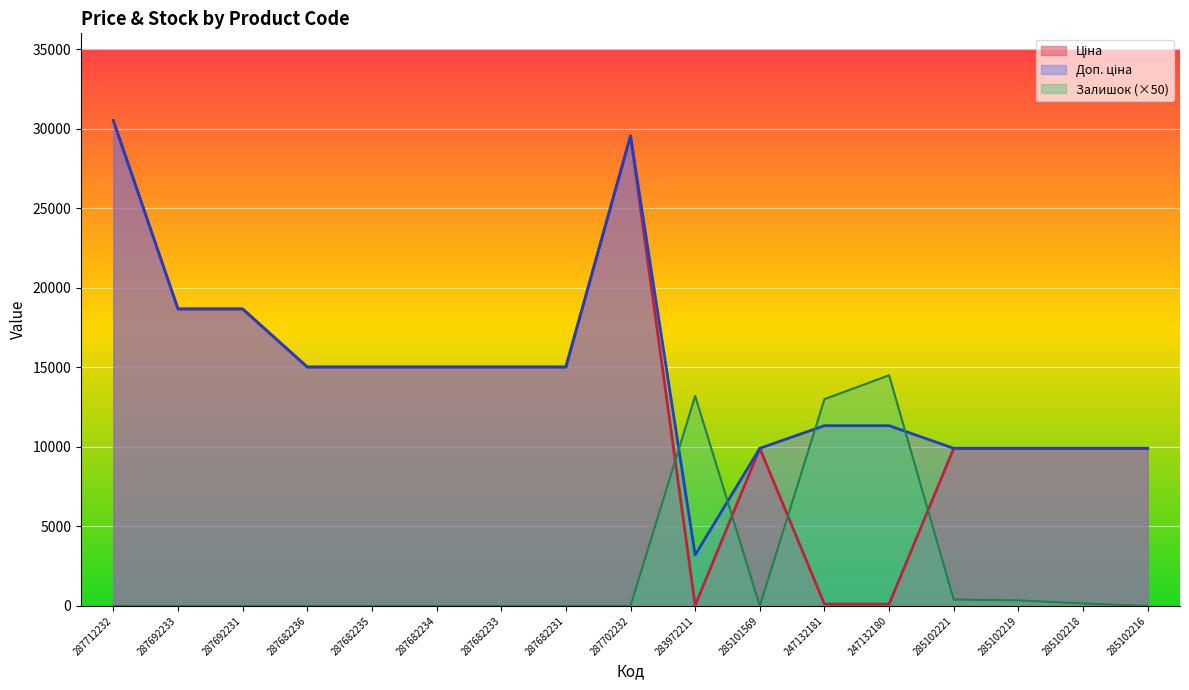

Count the number of data series in this chart.

3